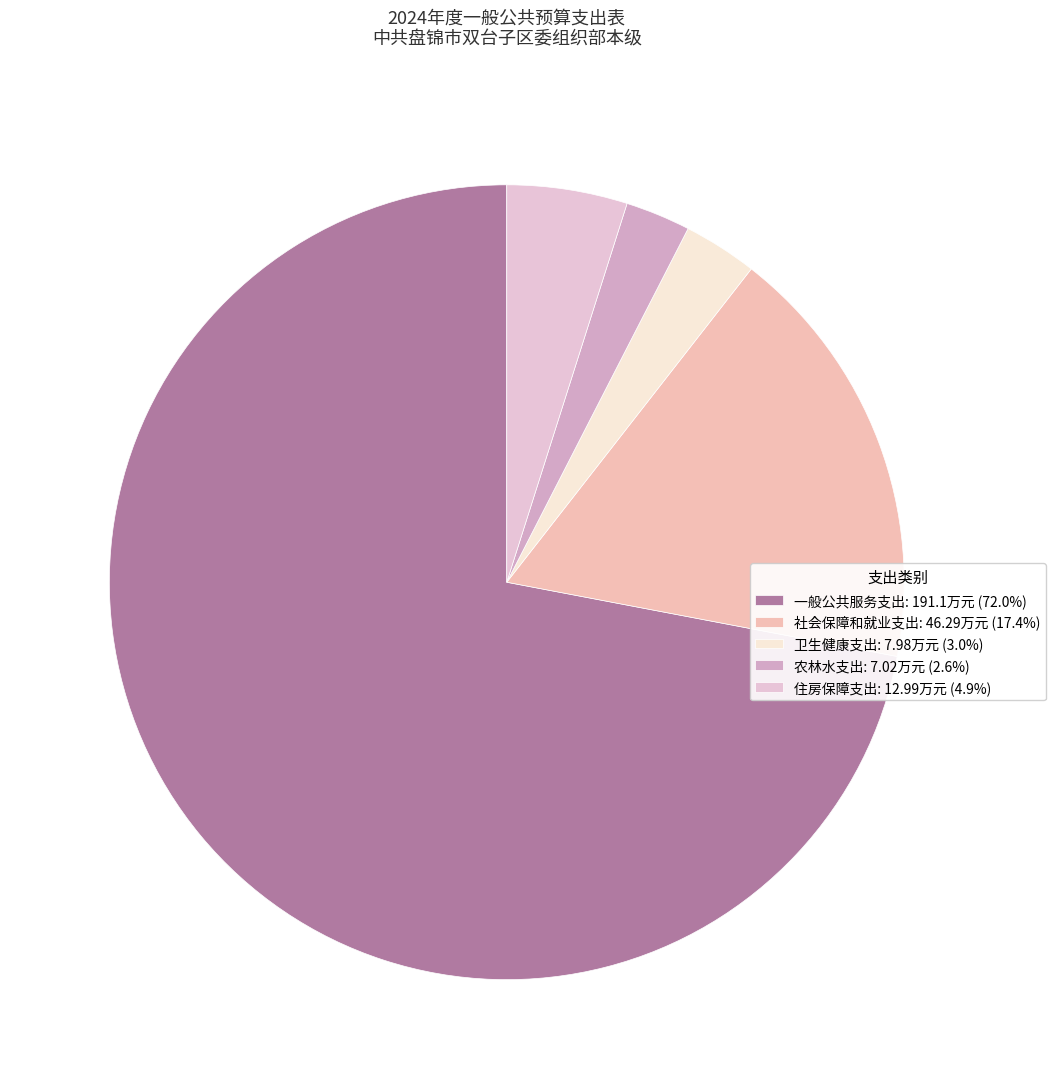

Rank the categories by value from highest to lowest.

一般公共服务支出, 社会保障和就业支出, 住房保障支出, 卫生健康支出, 农林水支出